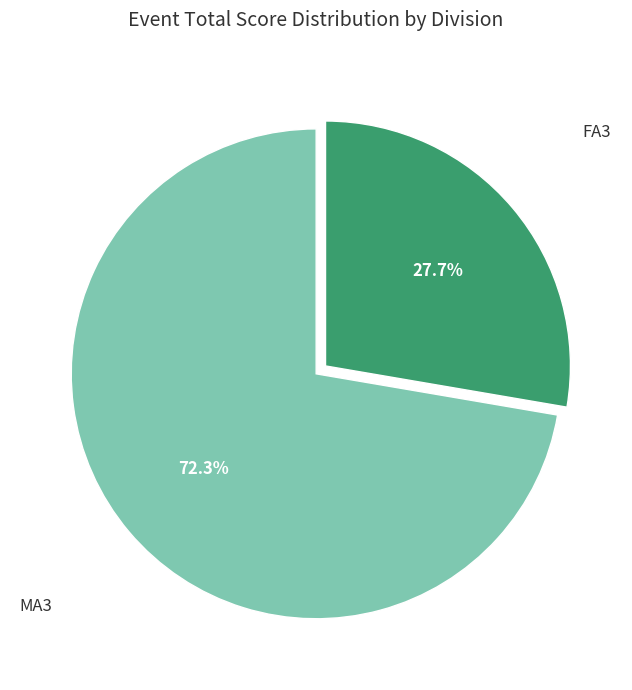

Is there a majority slice in this chart?

Yes